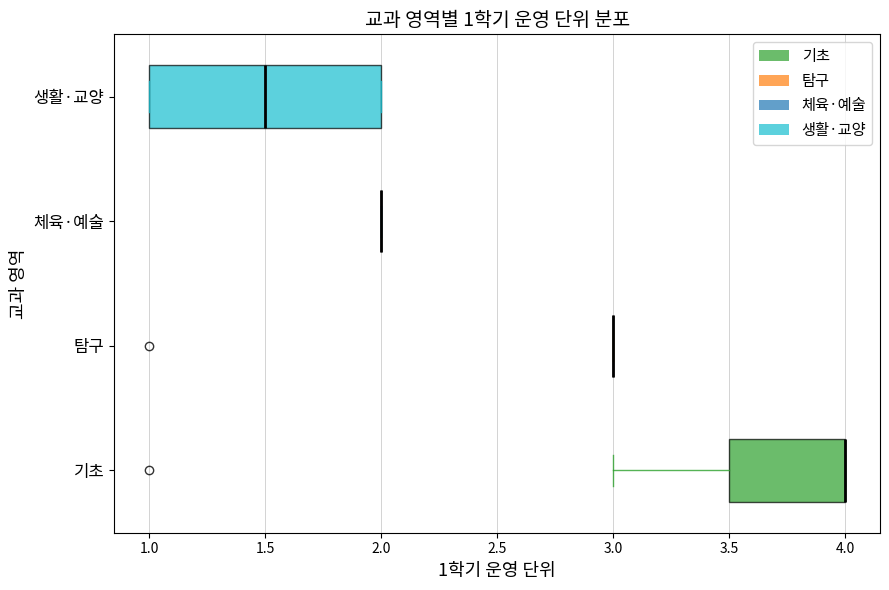

Comparing the boxes themselves (not the whiskers), which one is the widest?

생활·교양